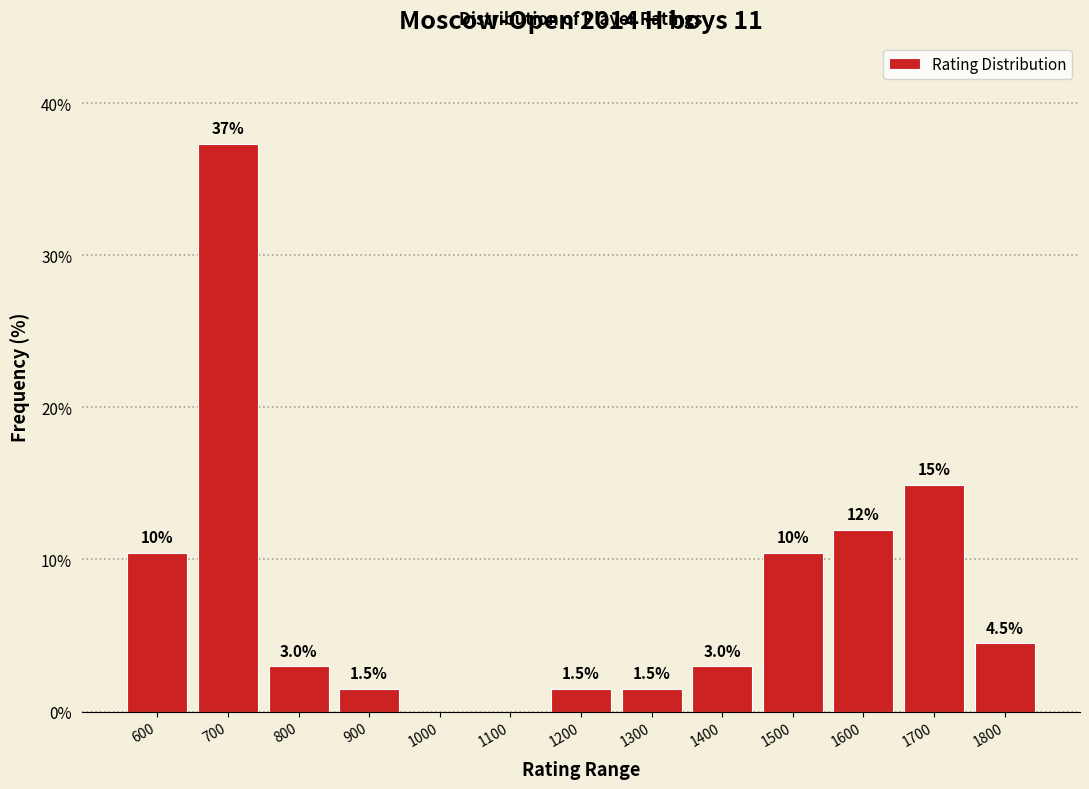

Reading right to left, transcribe all the data shown in this chart.

1800=4.5	1700=14.9	1600=11.9	1500=10.4	1400=3.0	1300=1.5	1200=1.5	1100=0.0	1000=0.0	900=1.5	800=3.0	700=37.3	600=10.4